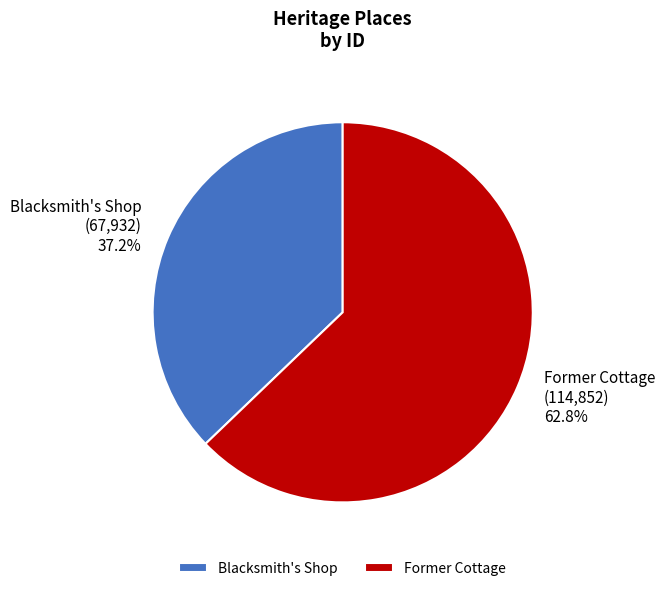

To the nearest percent, what percentage of the pie is Former Cottage?

63%